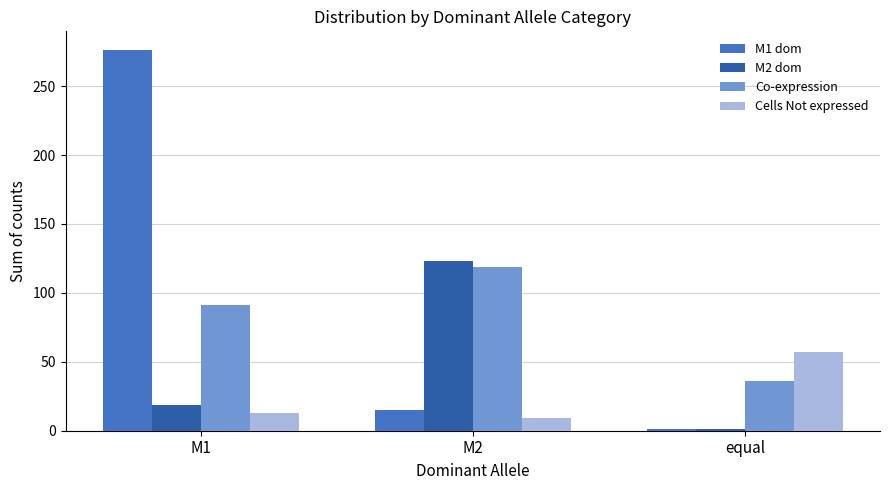

Which label corresponds to the largest value in the chart?

M1